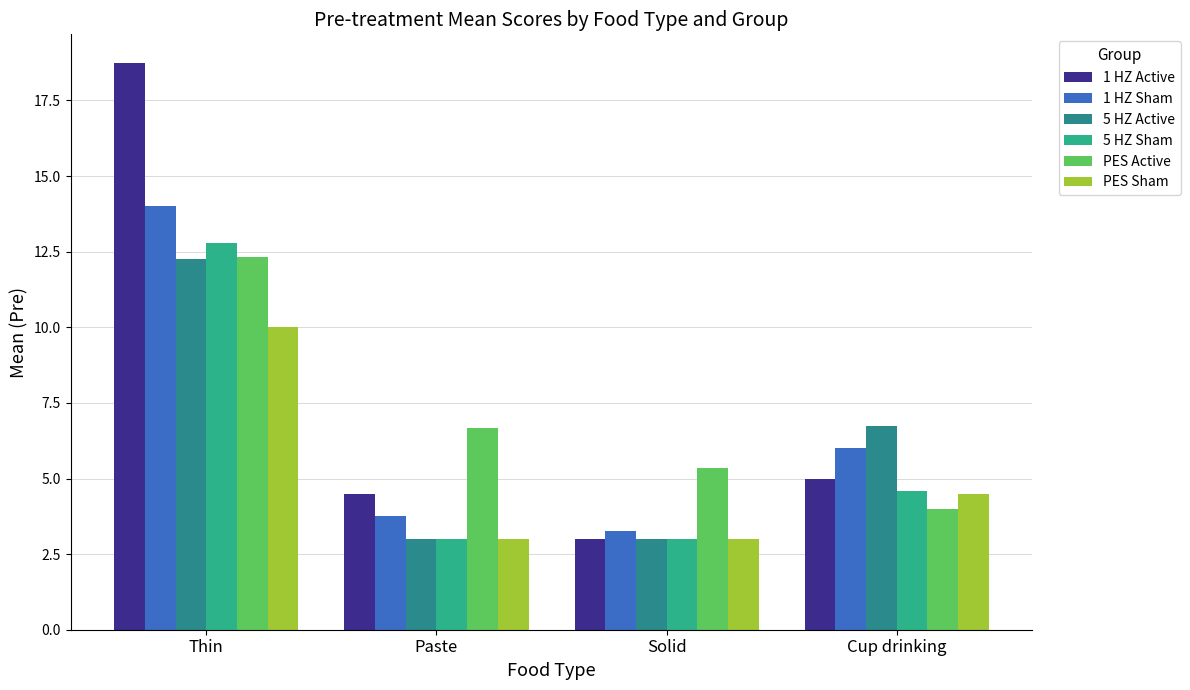

At how many categories does at least one series exceed 7?

1